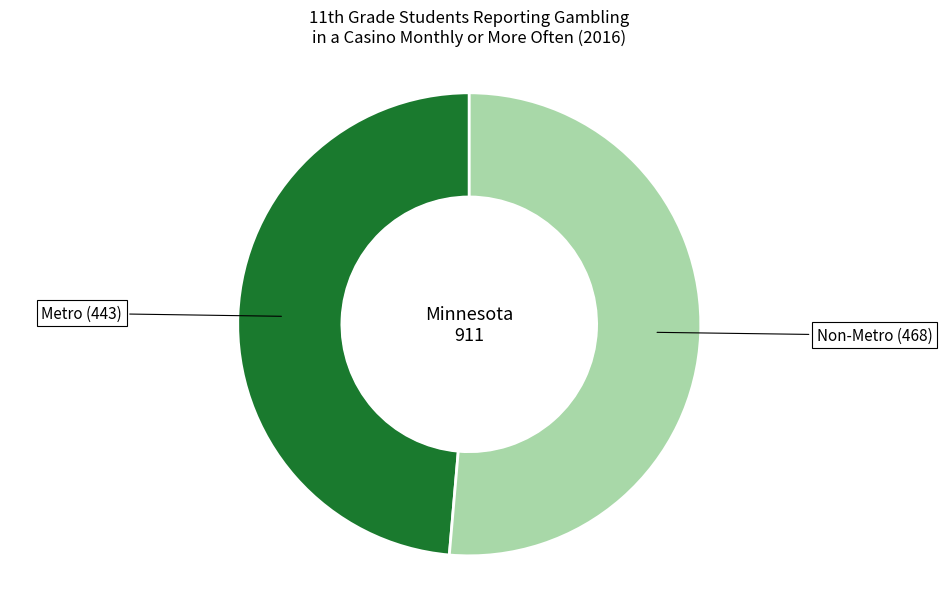

Is there a majority slice in this chart?

Yes